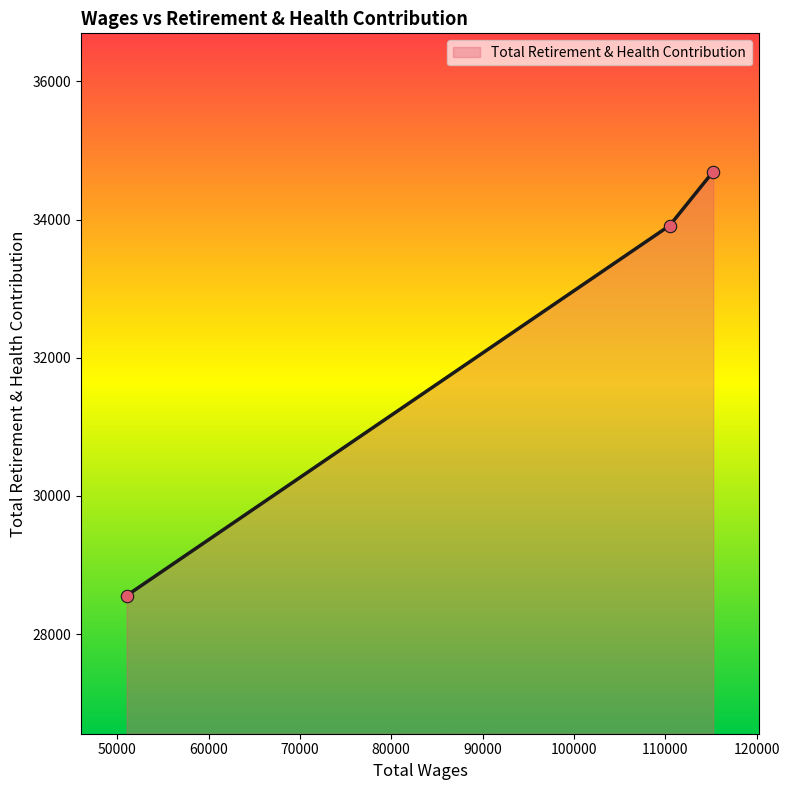

Approximately how many times larger is the value at 110480.0 compared to 51032.0?

1.2